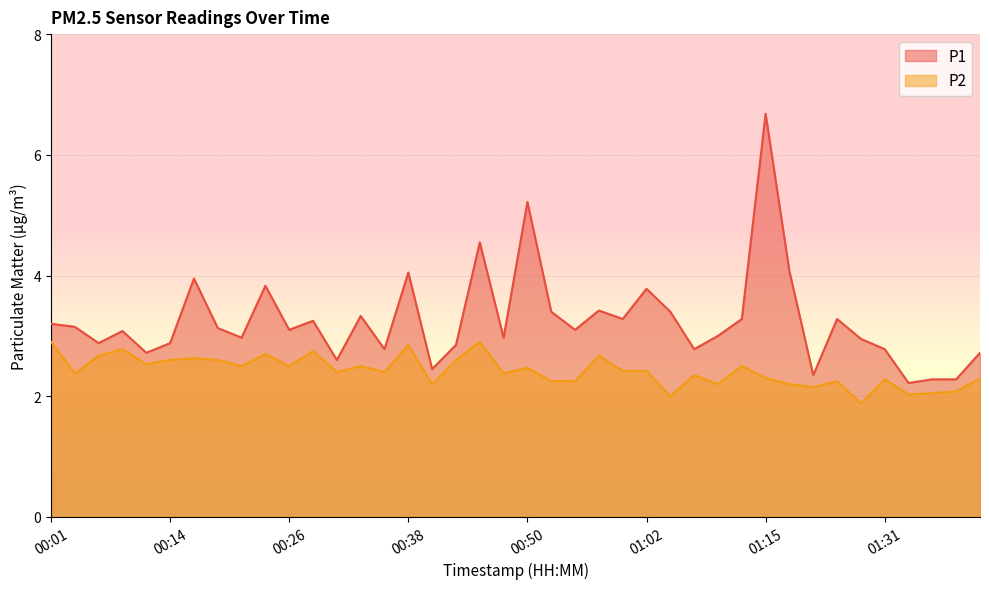

Which has a higher value, 00:23 or 00:55?

00:23